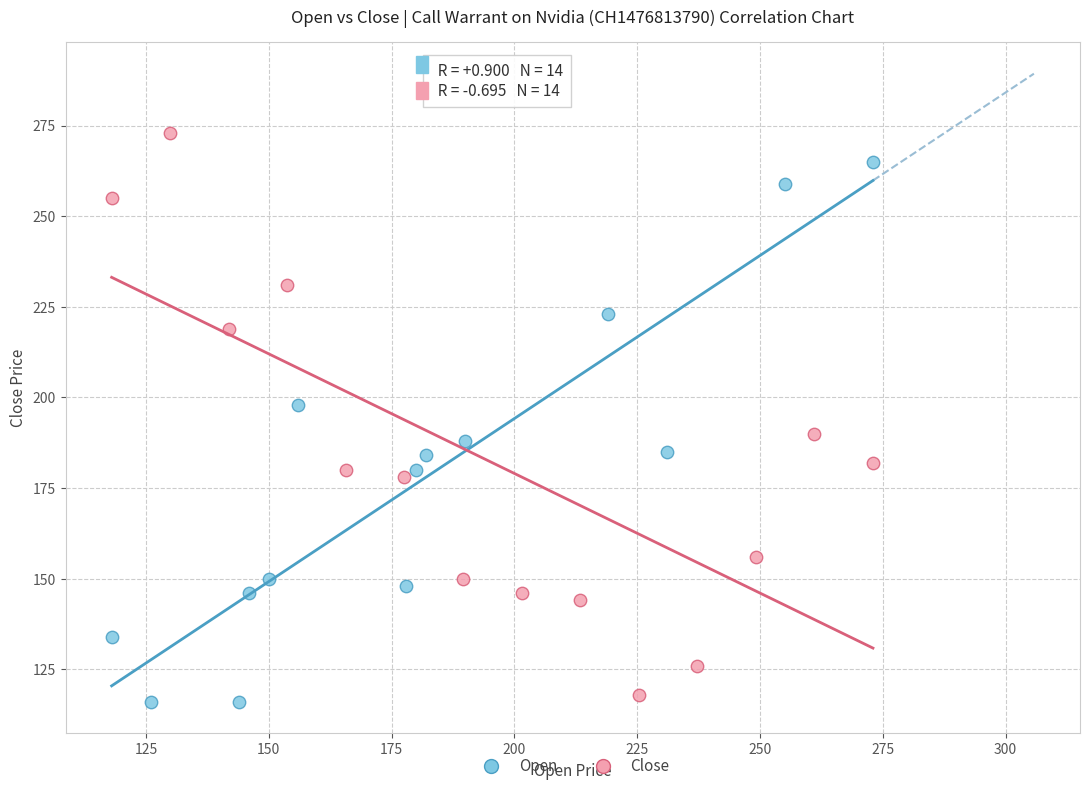

Which series reaches the maximum Y coordinate?

Close